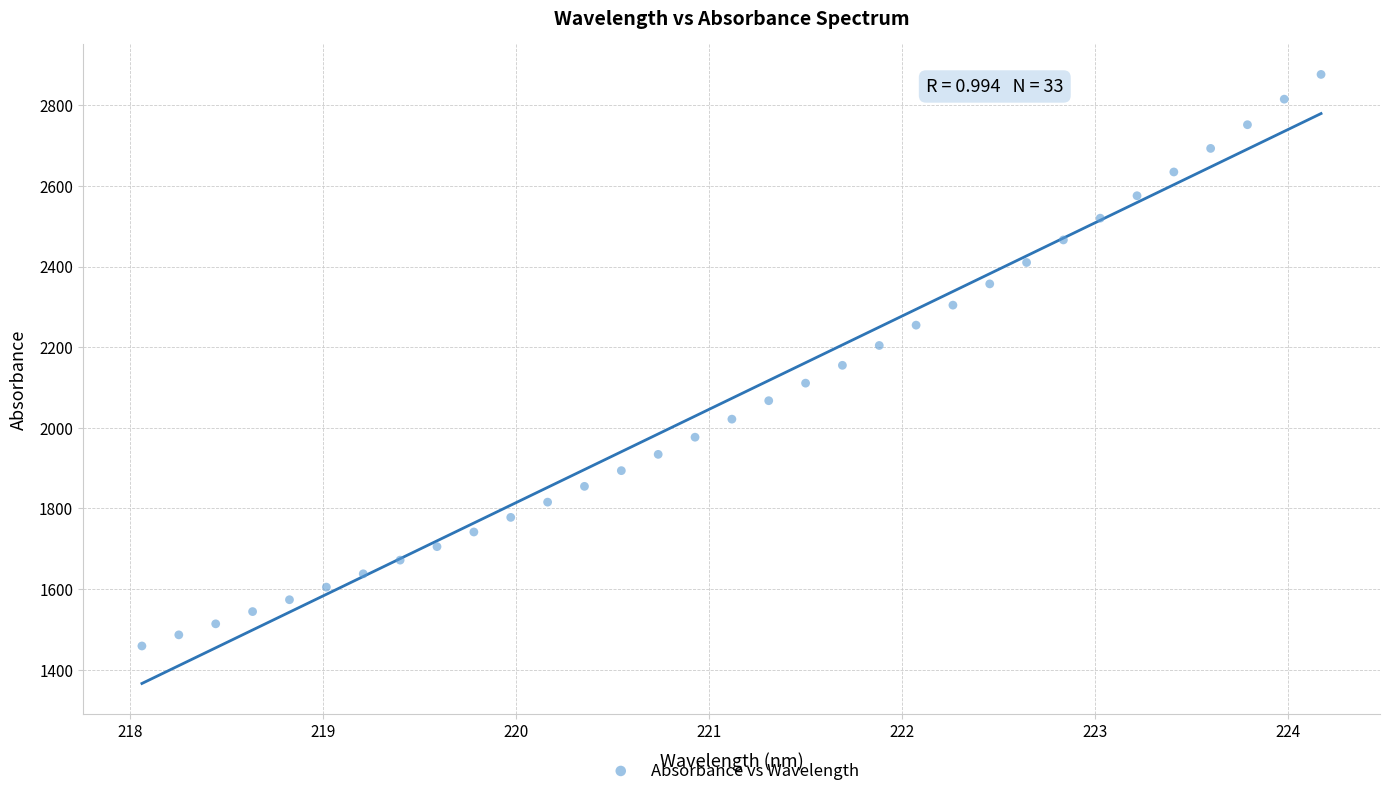

What is the range of X values (max minus min)?

6.1